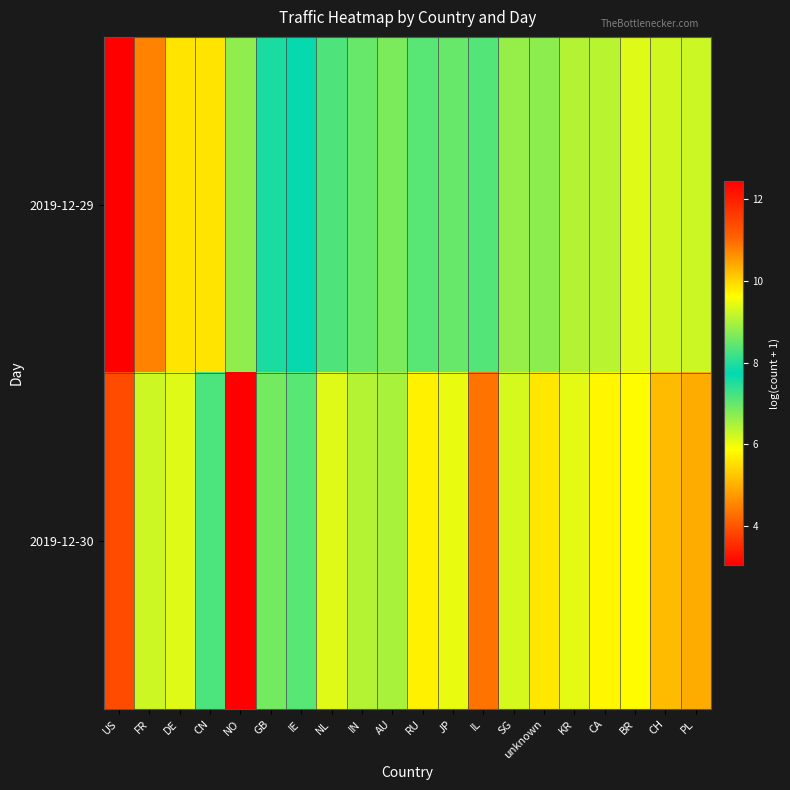

Which has a higher value, NL or PL?

NL